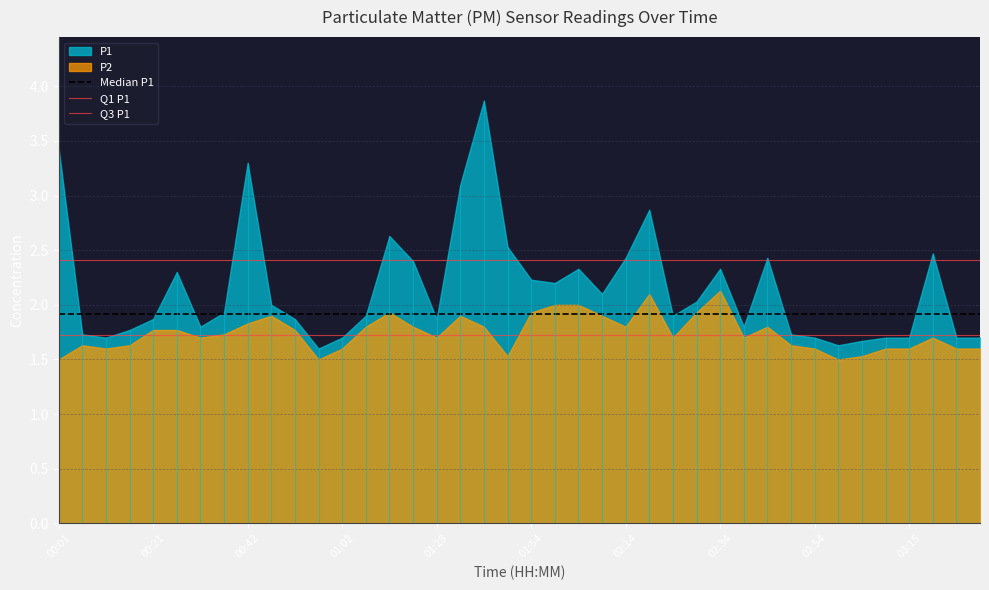

What is the spread (max minus min) of values at 00:21?

0.1